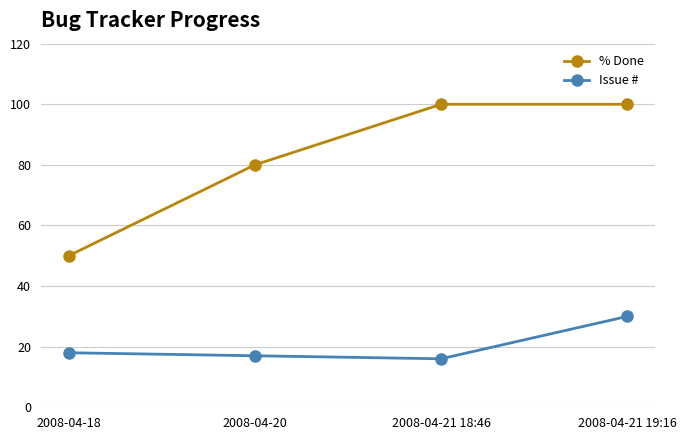

What is the highest value of the % Done series?

100